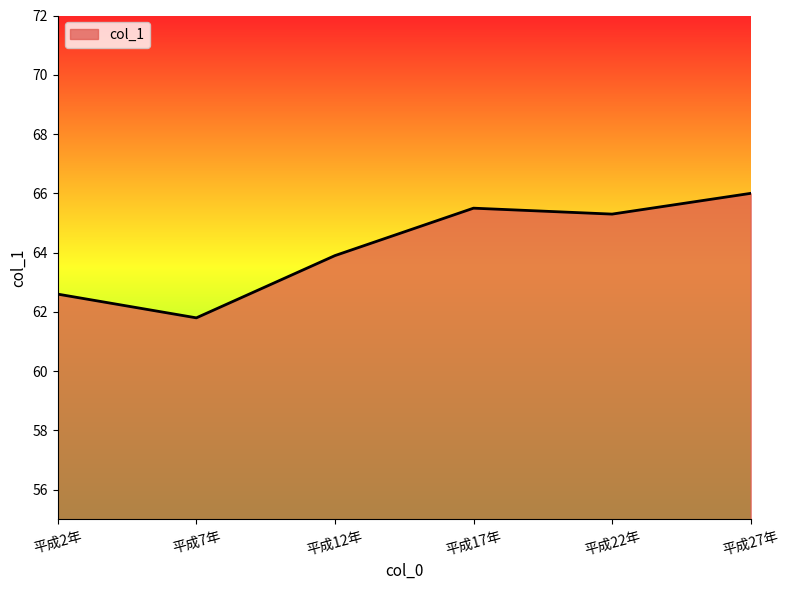

Approximately how many times larger is the value at 平成12年 compared to 平成27年?

1.0